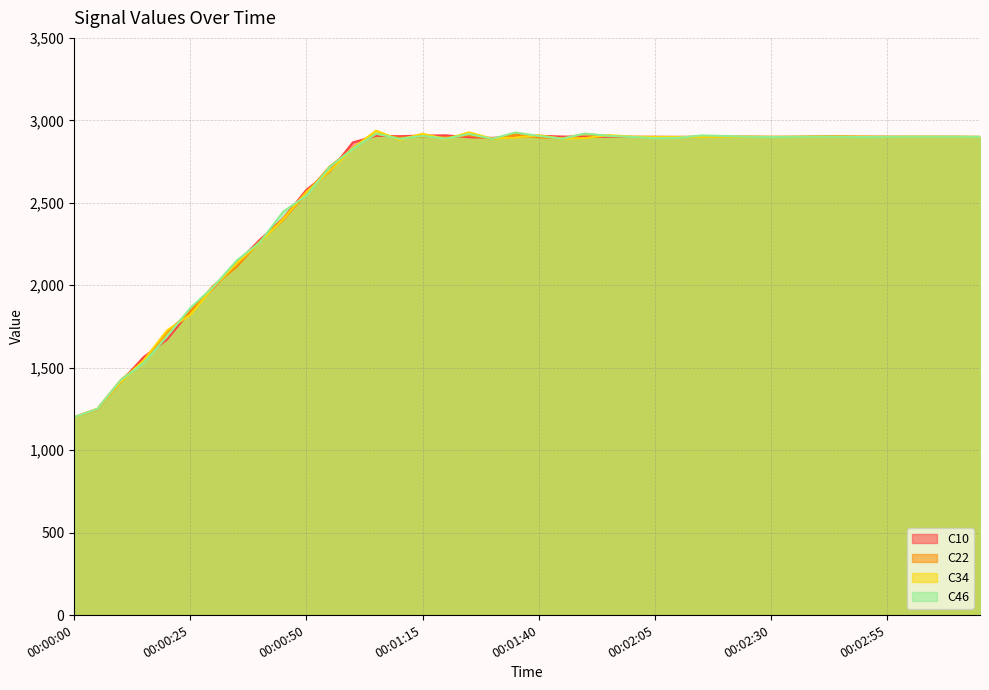

What is the greatest value displayed?

2937.3